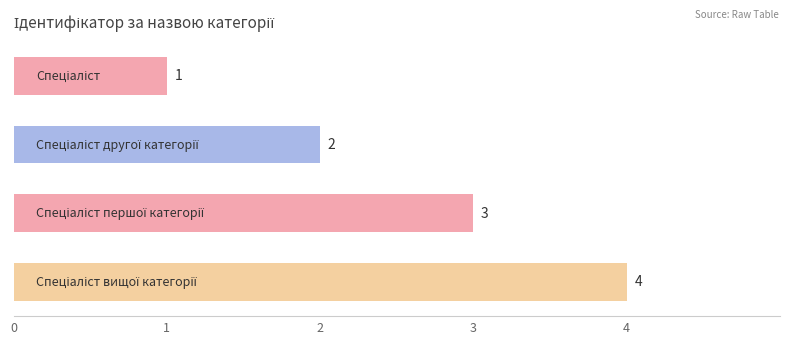

What is the difference between the maximum and minimum values?

3